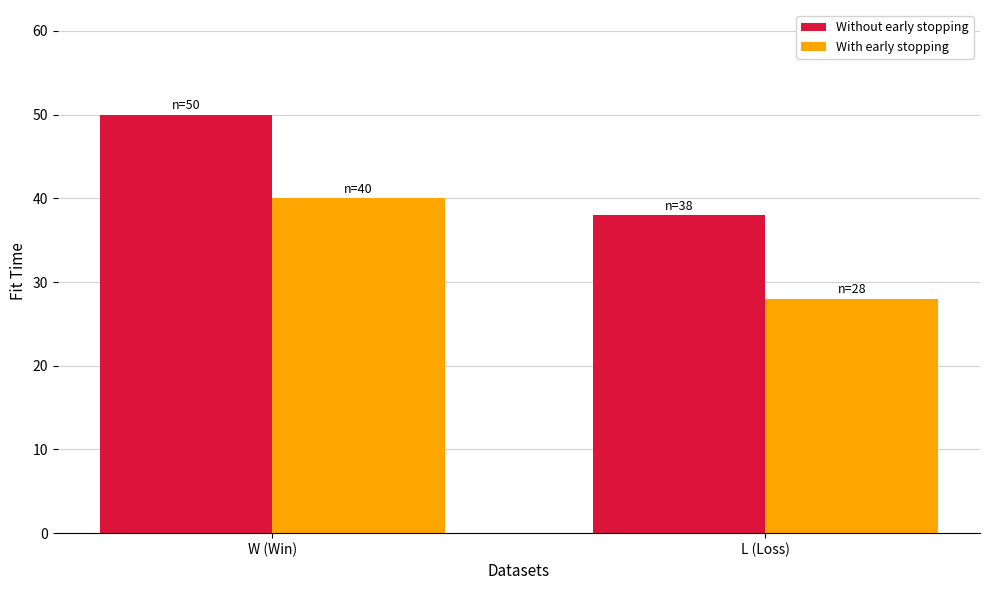

Rank the series at L (Loss) from highest to lowest value.

Without early stopping, With early stopping